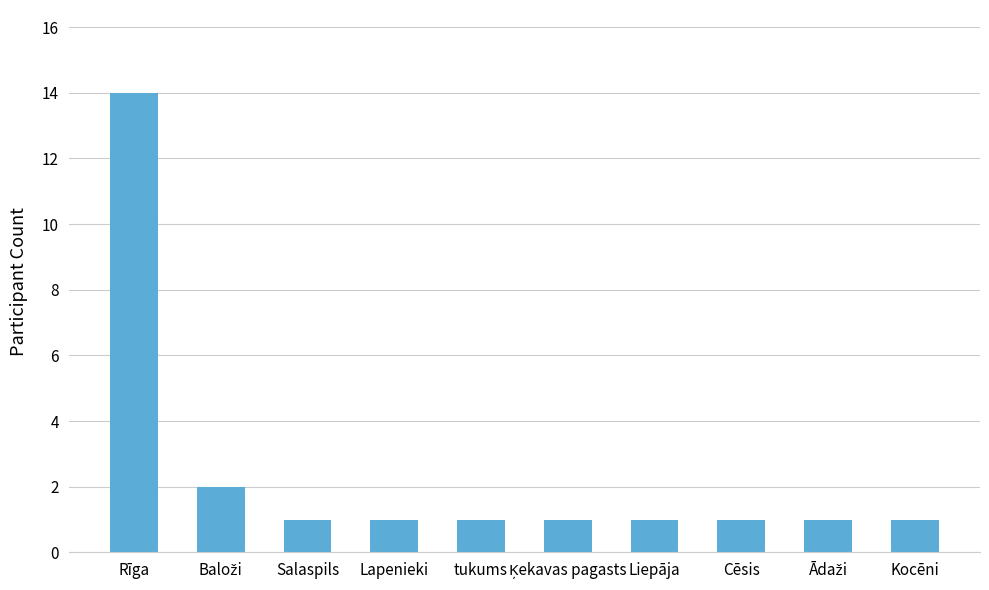

Which has a higher value, Liepāja or Rīga?

Rīga